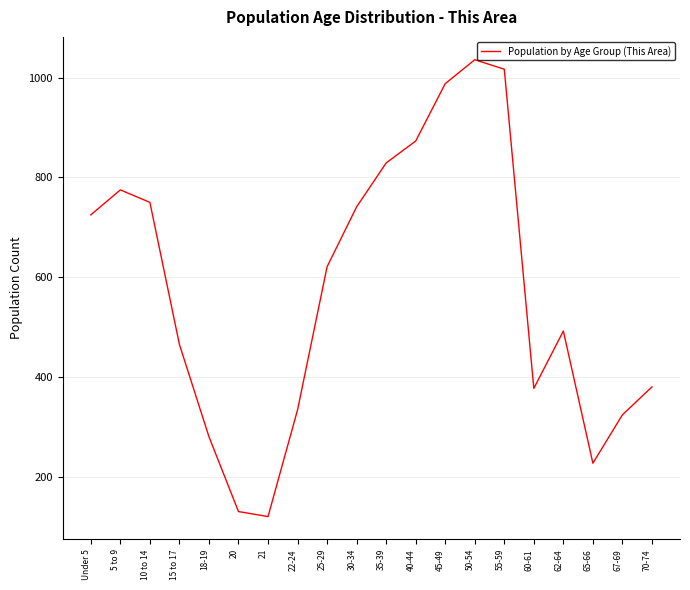

What is the minimum value shown in the chart?

120